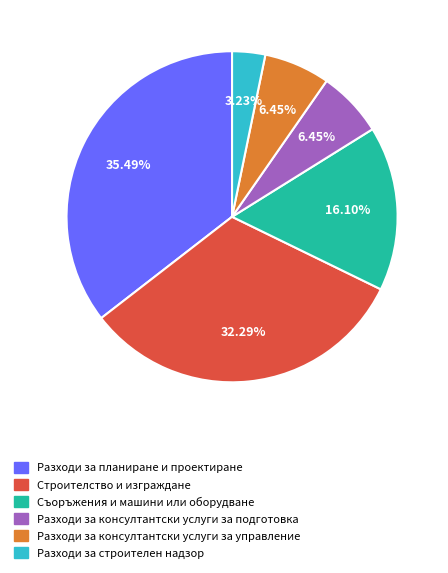

What is the ratio of the value at Разходи за строителен надзор to the value at Разходи за консултантски услуги за управление?

0.5